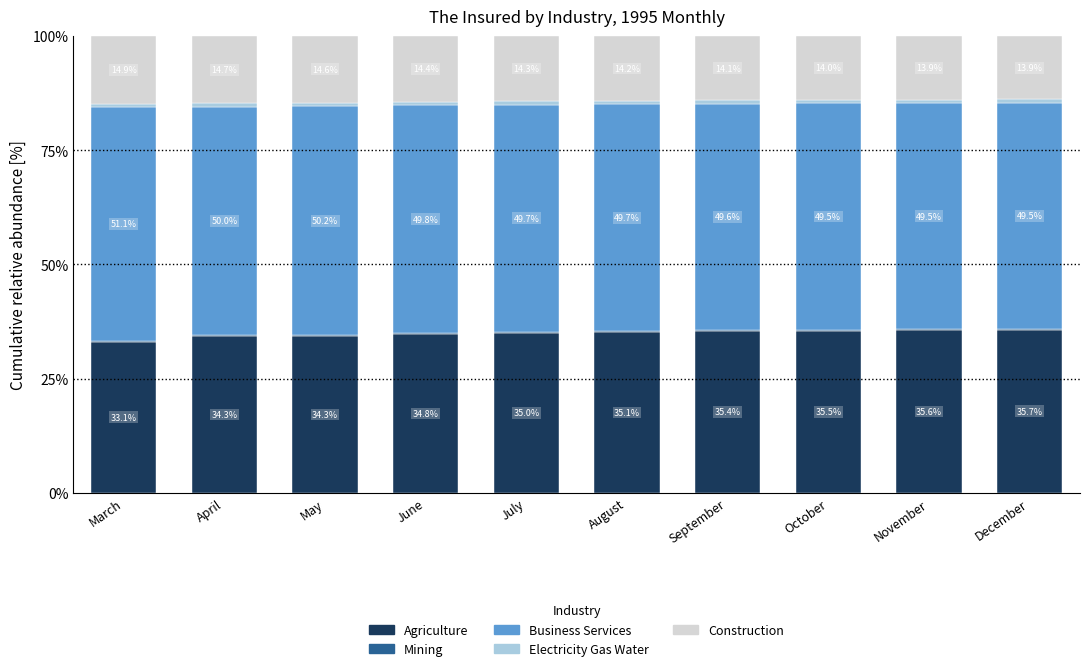

At which label does Agriculture reach its peak?

December